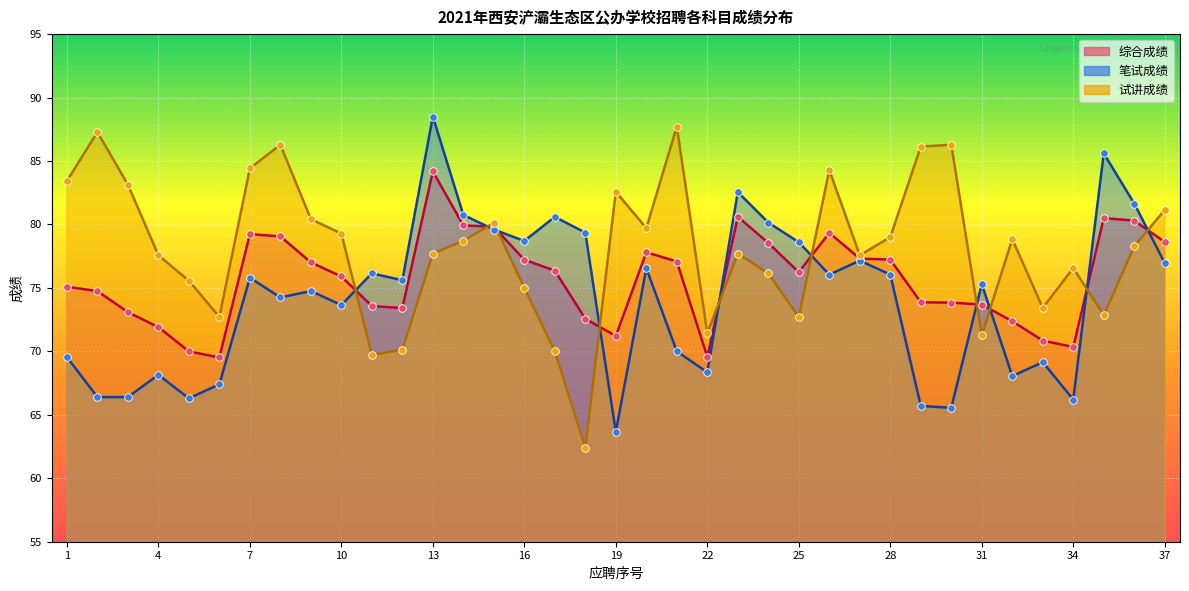

Which series contains the highest Y value?

笔试成绩